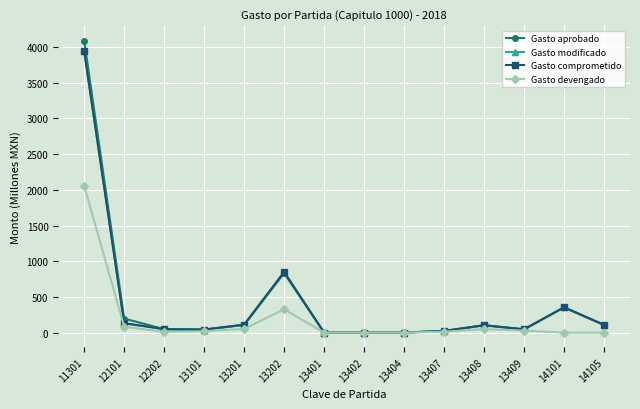

Which series has the largest range (max minus min)?

Gasto aprobado